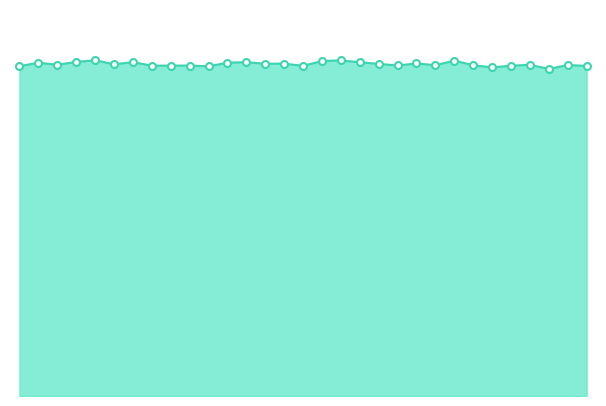

Is this an area chart (filled region under the line)?

Yes